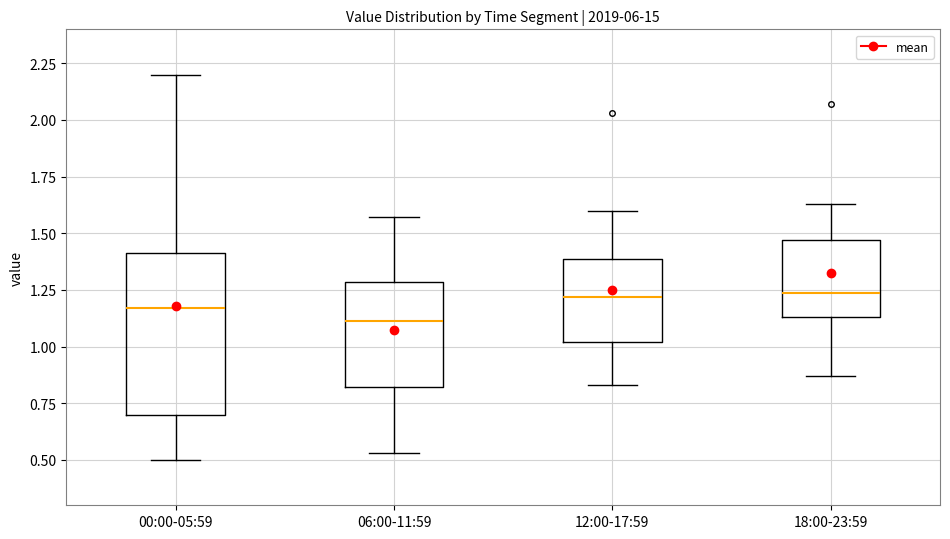

Reading left to right, read every box against the y-axis: the position of its median line, the range the box covers, and the ends of its whiskers. The values are not printed on the chart, so give them approximately, as read against the axis.

00:00-05:59: median 1.15, box 0.70 to 1.40, whiskers 0.50 to 2.20
06:00-11:59: median 1.10, box 0.80 to 1.30, whiskers 0.55 to 1.55
12:00-17:59: median 1.20, box 1.00 to 1.40, whiskers 0.85 to 1.60
18:00-23:59: median 1.25, box 1.15 to 1.45, whiskers 0.85 to 1.65